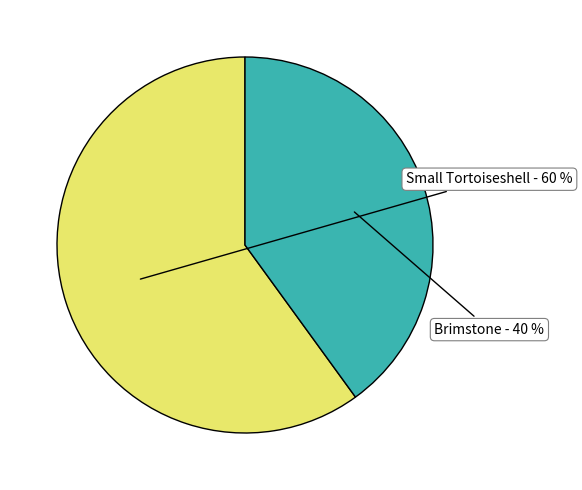

Is there any slice that represents more than half of the pie?

Yes